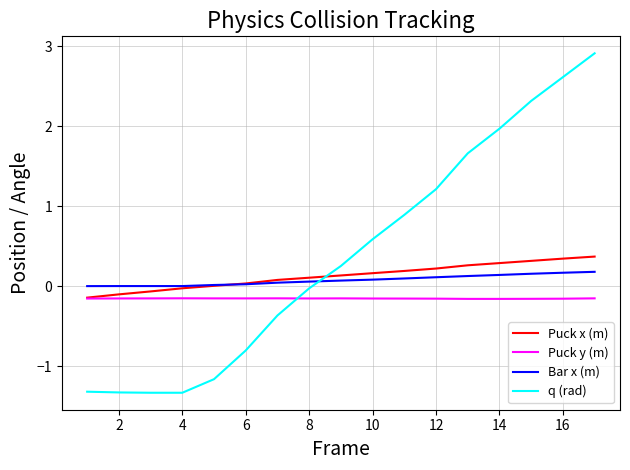

Which series has the largest total across all categories?

q (rad)